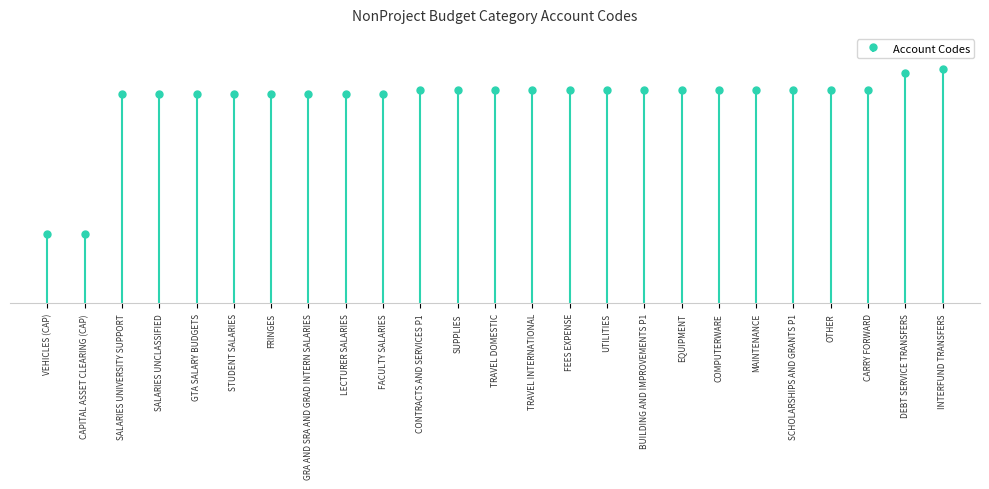

What is the label of the 16th bar from the left?

UTILITIES